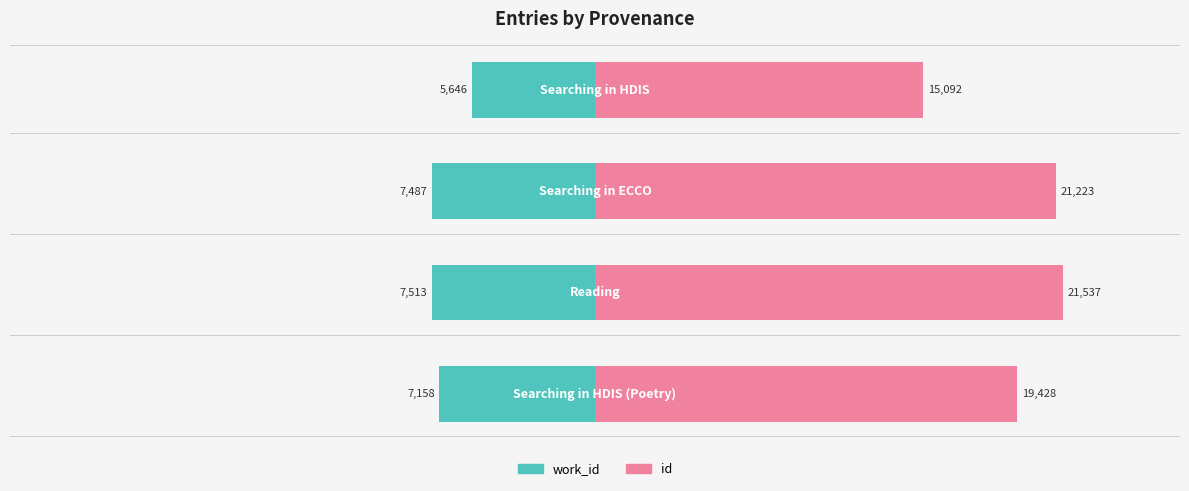

Rank the series by their maximum value, from lowest to highest.

work_id, id